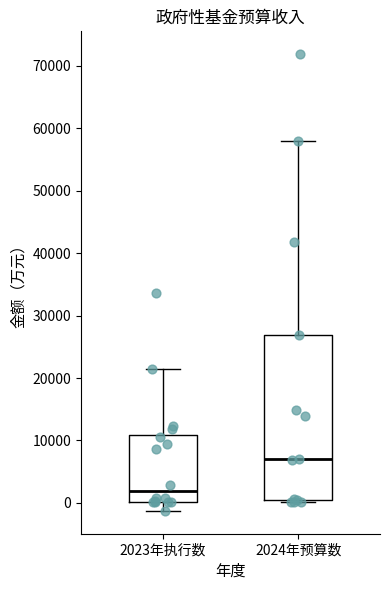

Comparing the boxes themselves (not the whiskers), which one is the tallest?

2024年预算数